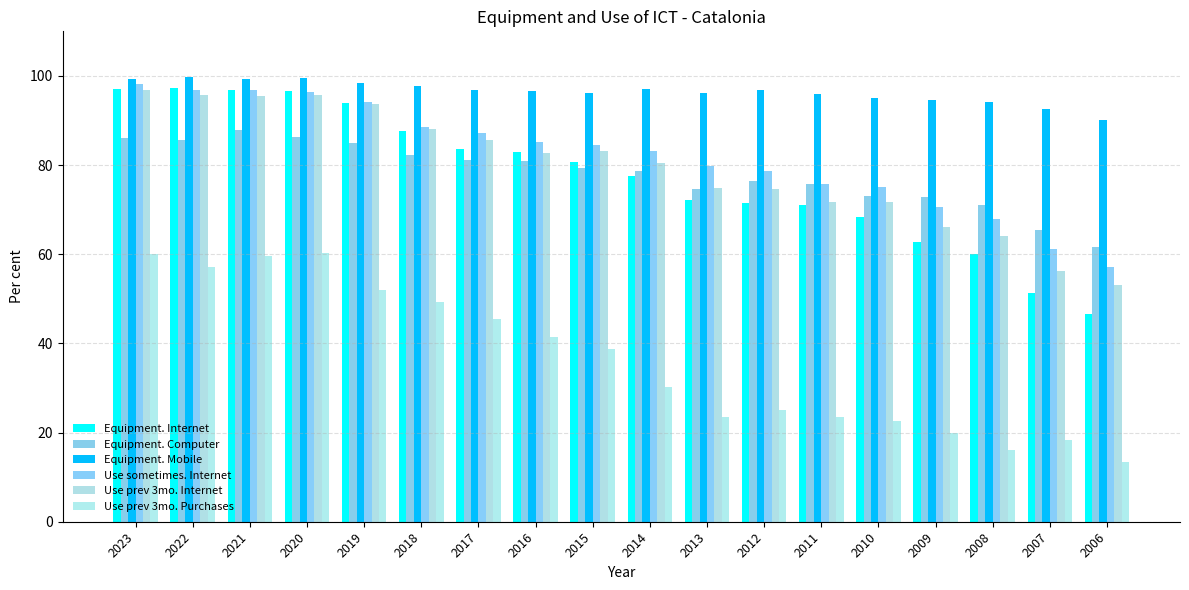

How many series are shown in this chart?

6